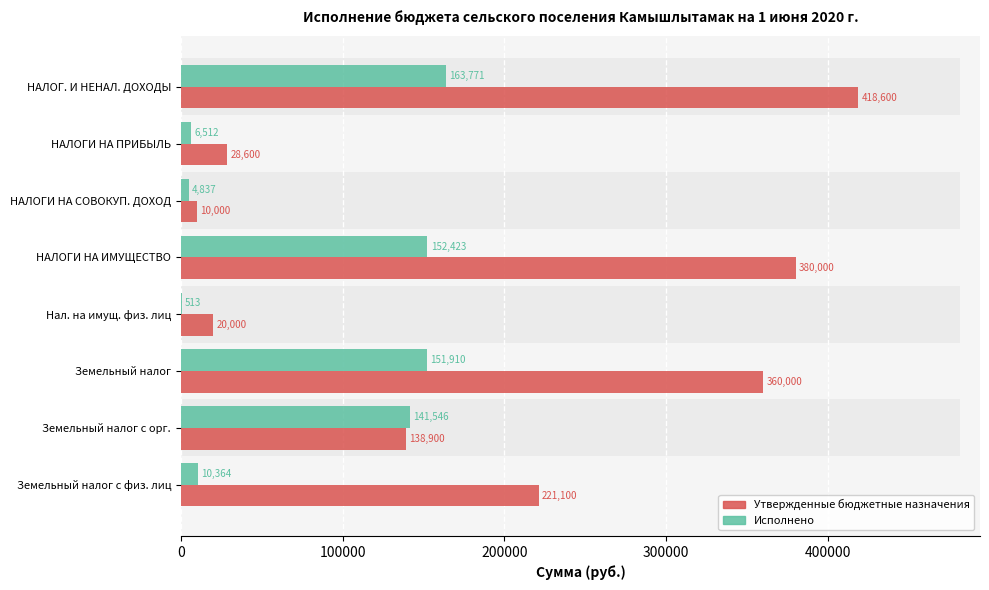

Reading right to left, what are all the values shown in this chart?

Утвержденные бюджетные назначения: 221100.0	138900.0	360000.0	20000.0	380000.0	10000.0	28600.0	418600.0
Исполнено: 10363.9	141546.3	151910.2	512.5	152422.7	4836.9	6511.7	163771.3